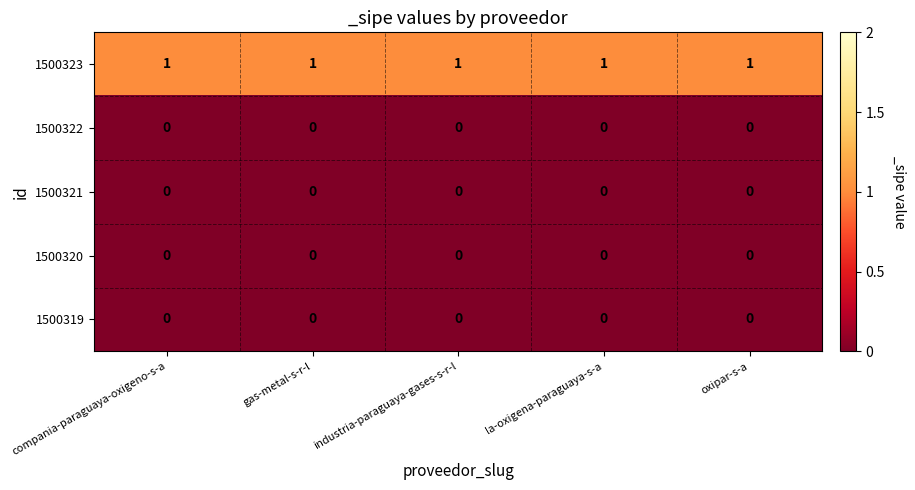

The 1500321 series shows 0 at compania-paraguaya-oxigeno-s-a. True or false?

True